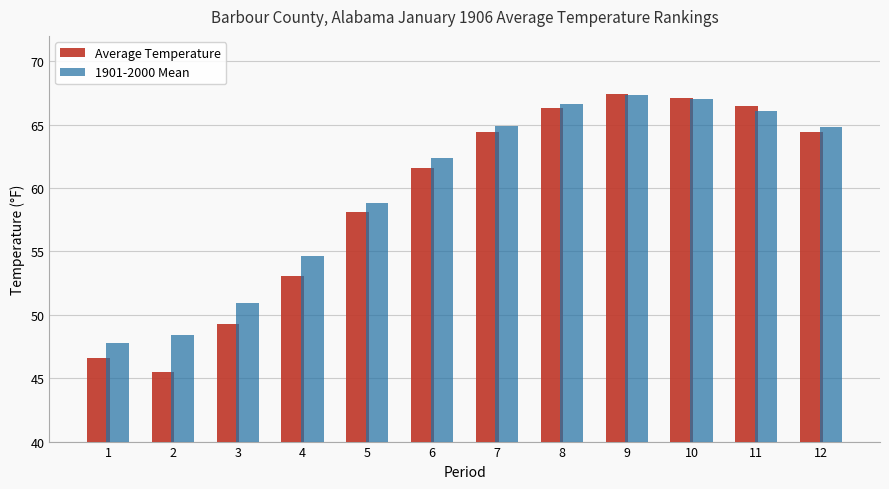

What is the difference between the Average Temperature values at 4 and 10?

14.0